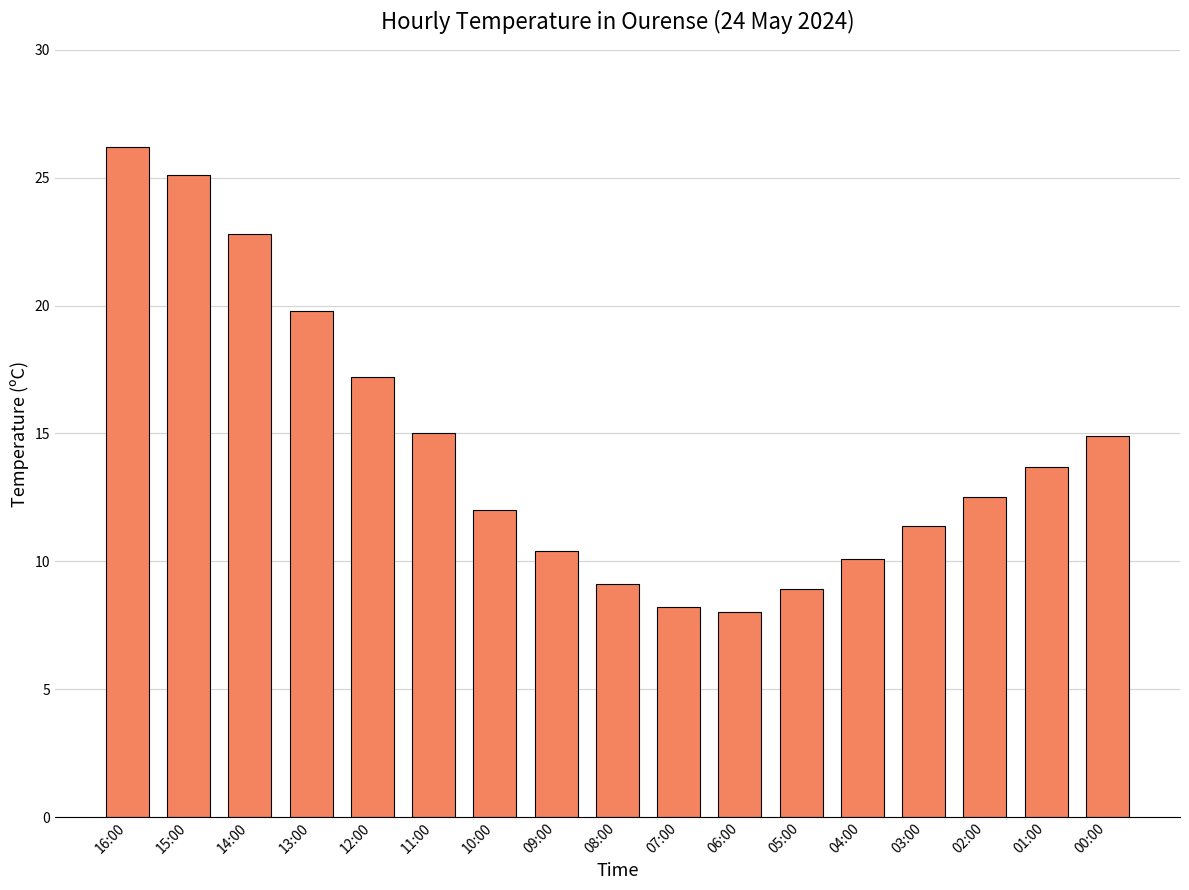

What is the label of the 10th bar from the left?

07:00